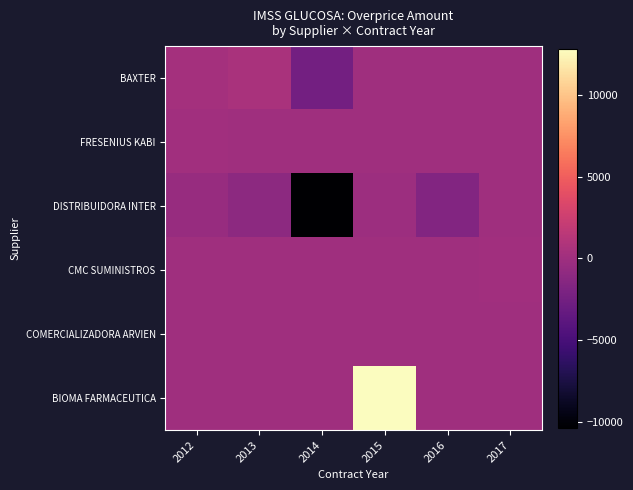

List the series in order of their peak value, lowest first.

COMERCIALIZADORA ARVIEN, DISTRIBUIDORA INTER, FRESENIUS KABI, CMC SUMINISTROS, BAXTER, BIOMA FARMACEUTICA